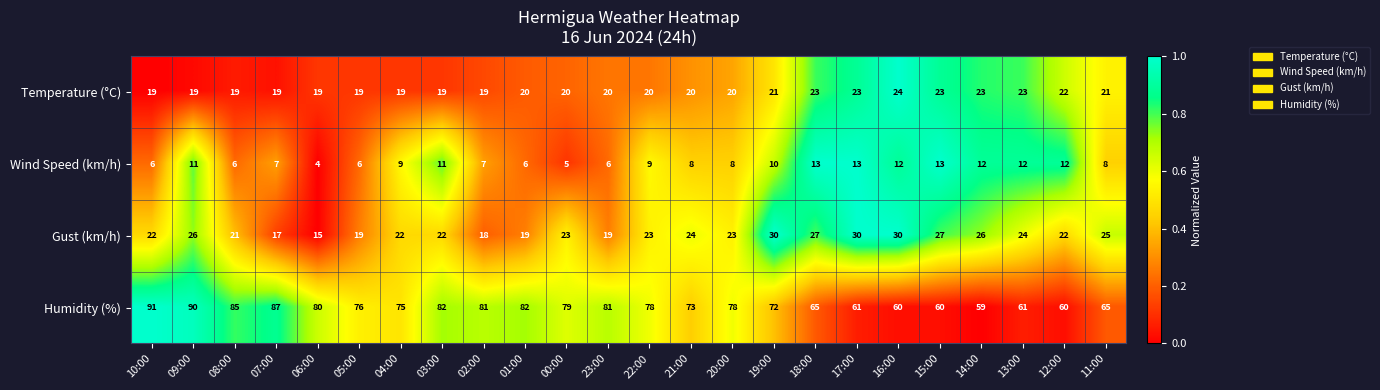

Which series has the largest range (max minus min)?

Humidity (%)